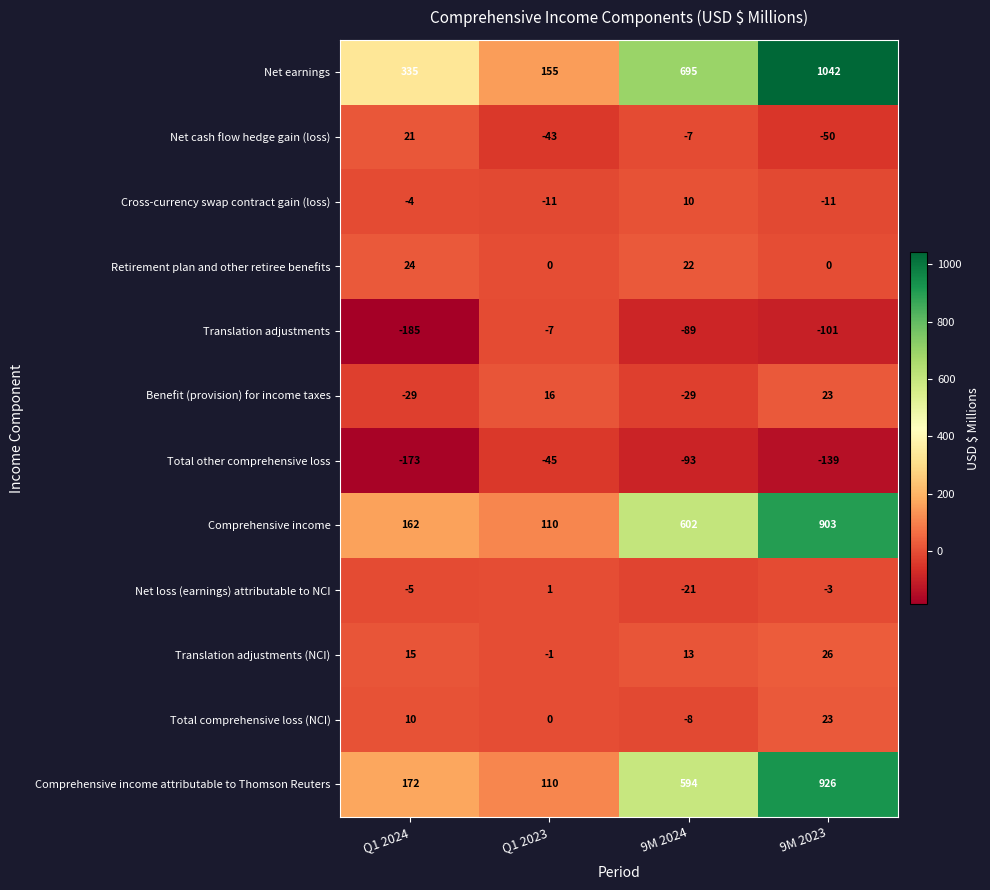

Which series changed the most between Q1 2024 and 9M 2024?

Comprehensive income